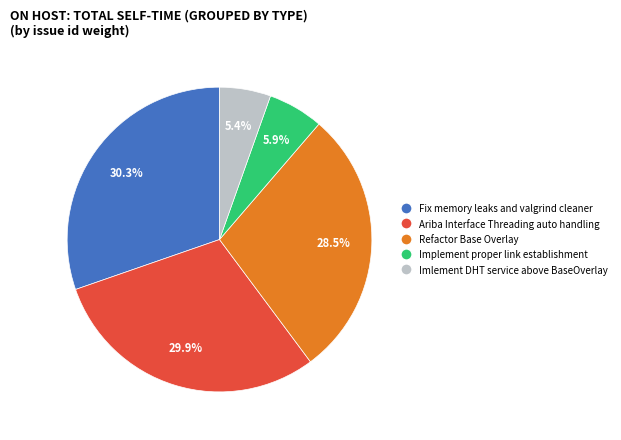

Is Imlement DHT service above BaseOverlay the majority of the pie?

No